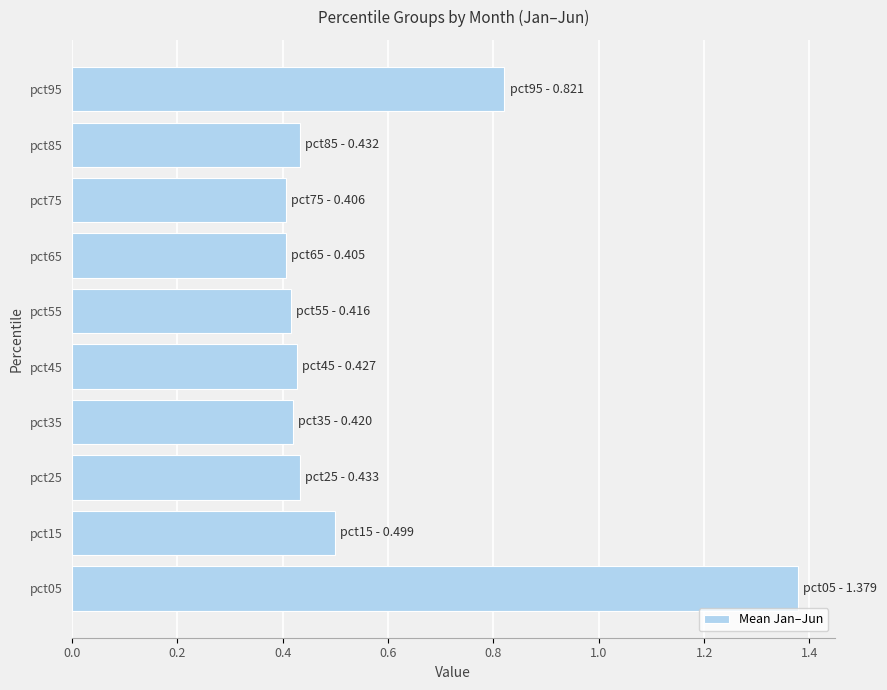

Are the bars grouped side by side (vs. stacked)?

No